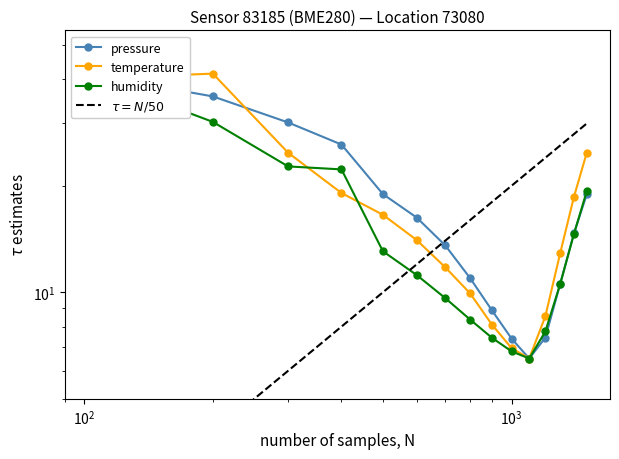

What is the difference between the second highest and second lowest values in the temperature series?

33.2